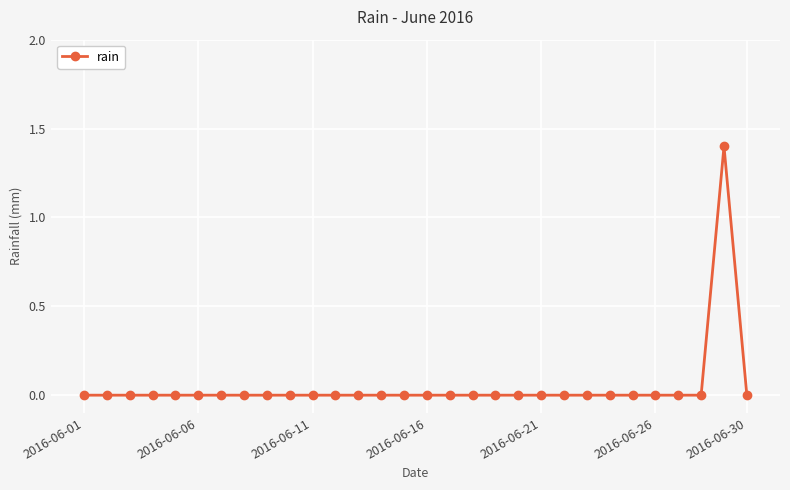

What is the difference between the maximum and minimum values?

1.4